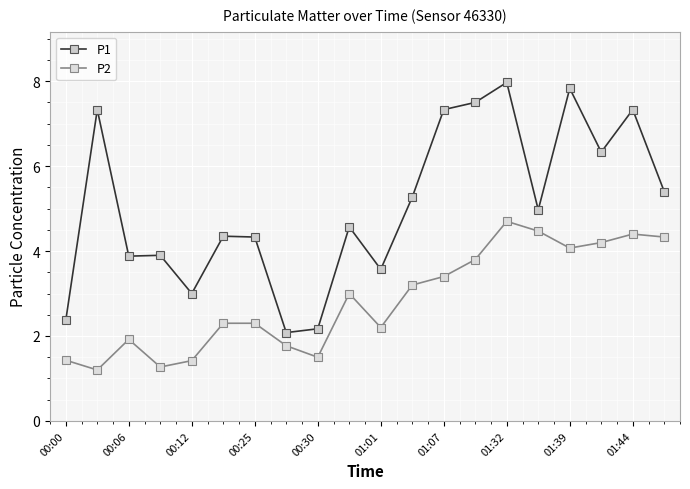

What is the value of the P2 point at the 5th from the left?

1.4